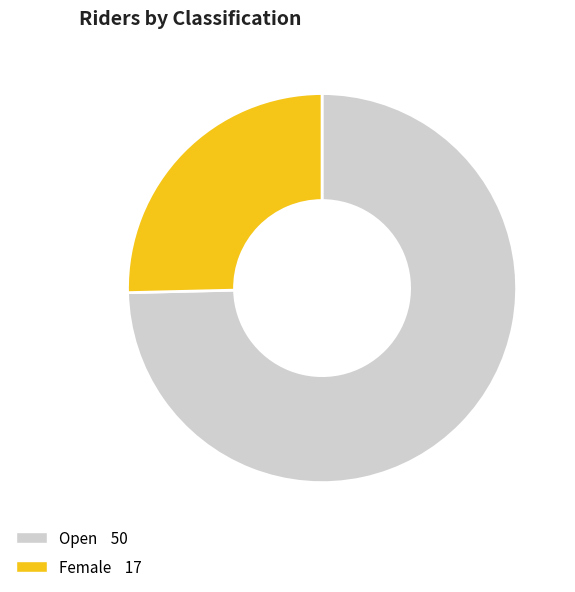

Is there a majority slice in this chart?

Yes